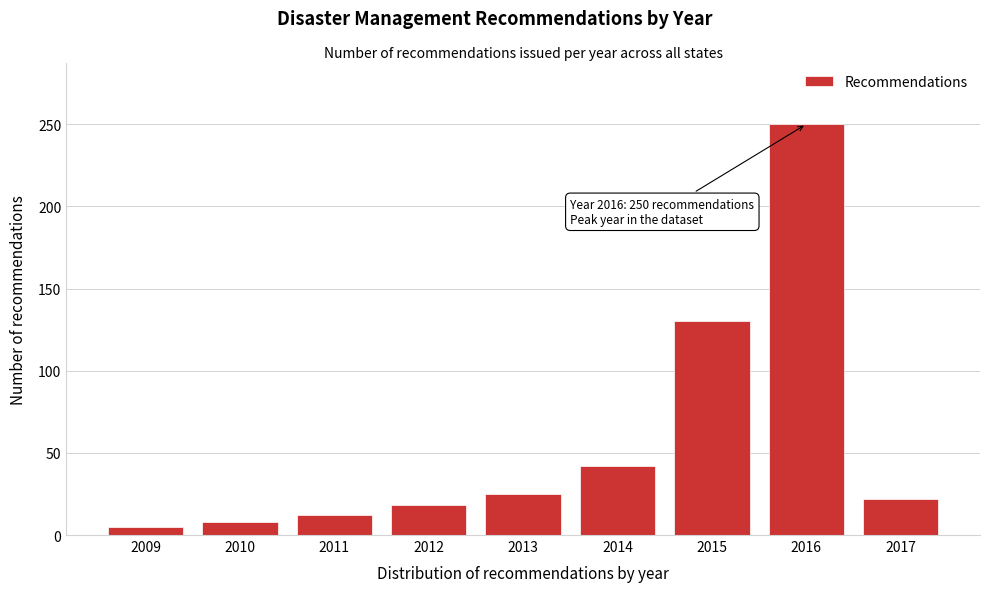

Reading right to left, transcribe all the data shown in this chart.

2017=22	2016=250	2015=130	2014=42	2013=25	2012=18	2011=12	2010=8	2009=5